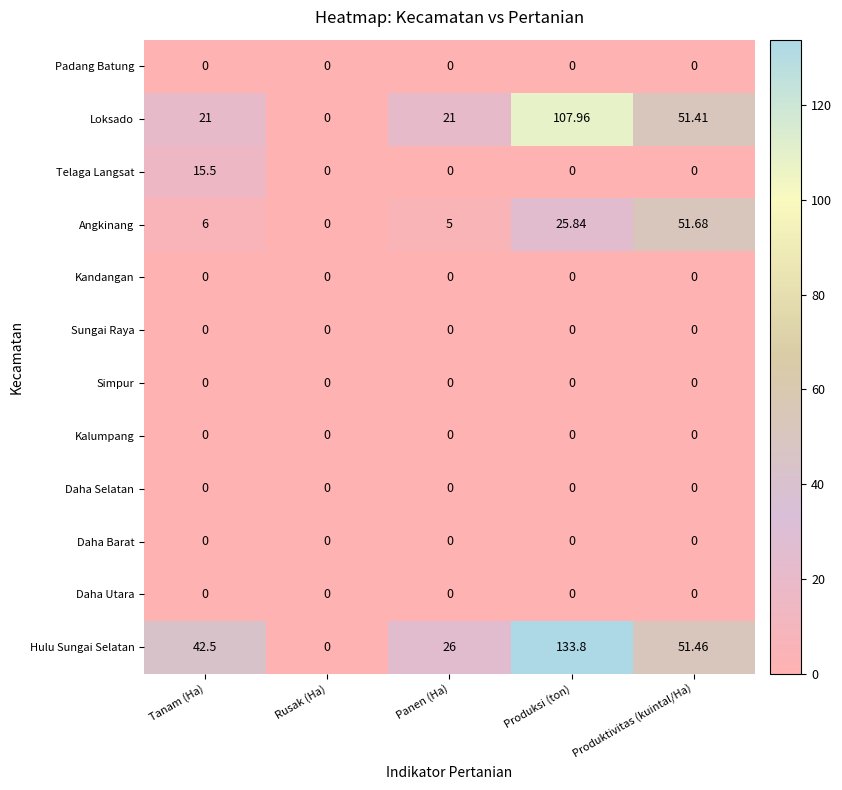

Which label corresponds to the largest value in the chart?

Produksi (ton)